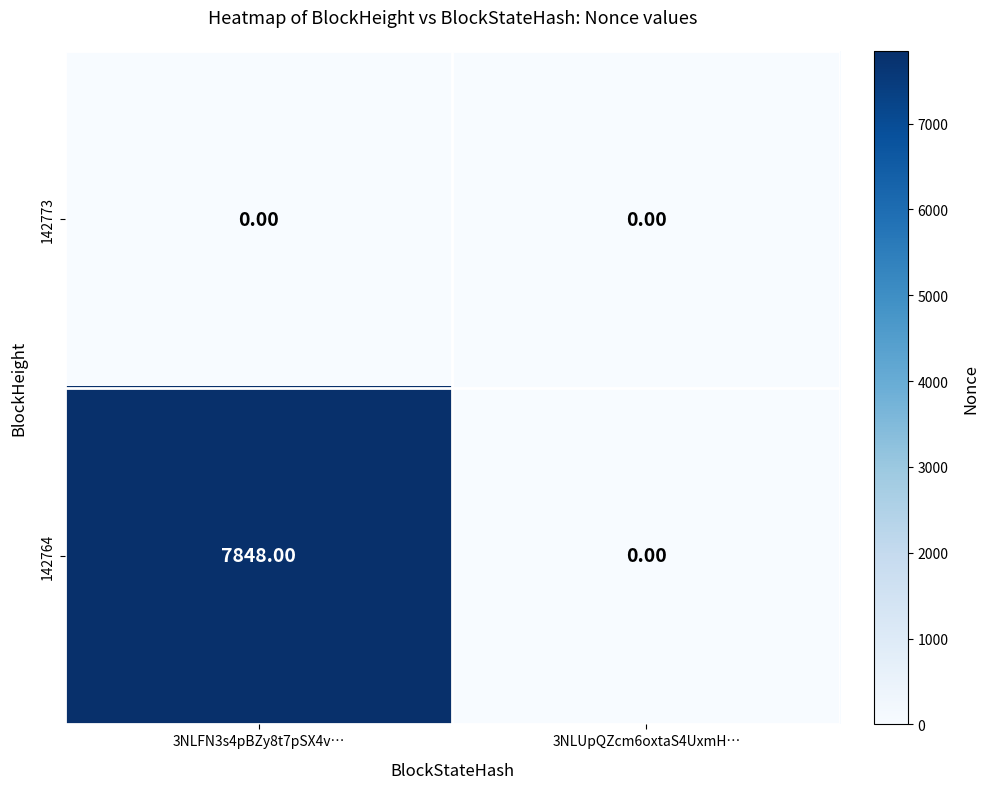

What is the difference between the maximum and minimum values in the 142764 series?

7848